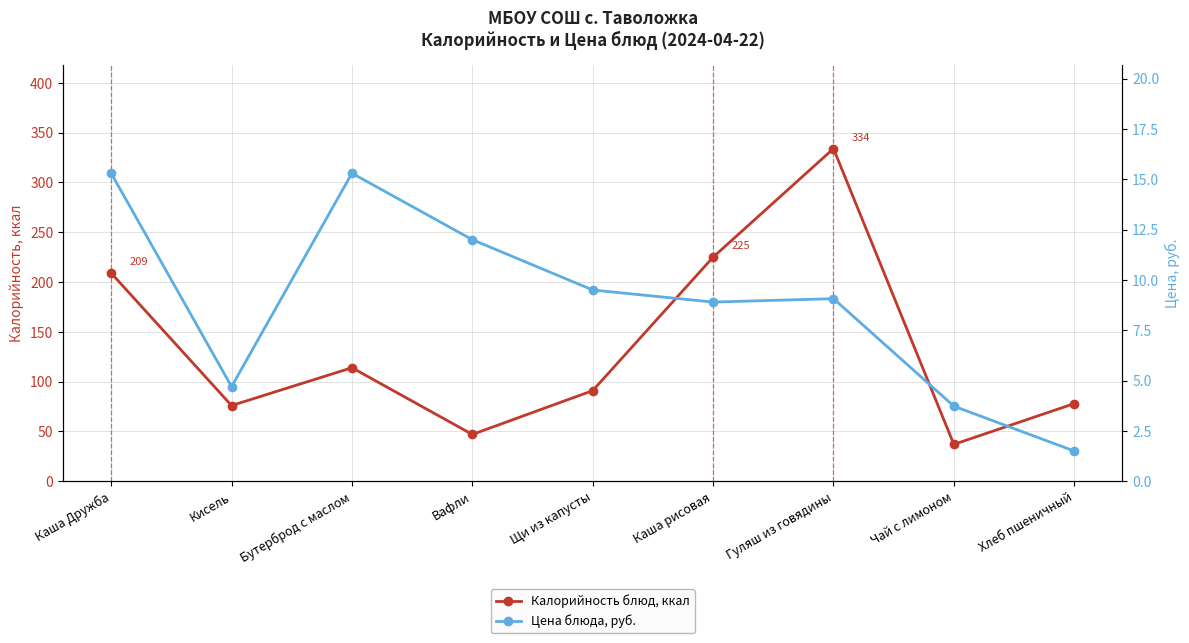

What is the label of the 3rd point from the right?

Гуляш из говядины